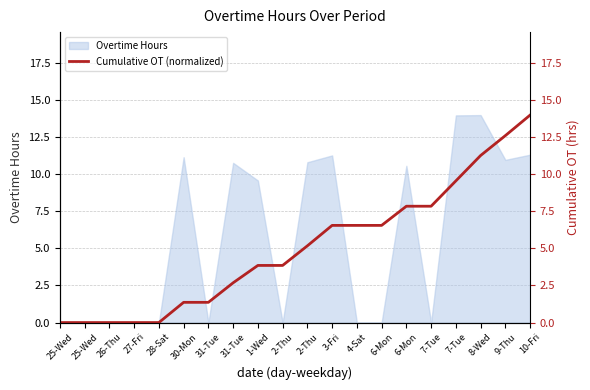

Reading right to left, what are all the values shown in this chart?

10-Fri=14.0	9-Thu=12.6	8-Wed=11.3	7-Tue=9.6	7-Tue=7.8	6-Mon=7.8	6-Mon=6.6	4-Sat=6.6	3-Fri=6.6	2-Thu=5.2	2-Thu=3.9	1-Wed=3.9	31-Tue=2.7	31-Tue=1.4	30-Mon=1.4	28-Sat=0.0	27-Fri=0.0	26-Thu=0.0	25-Wed=0.0	25-Wed=0.0